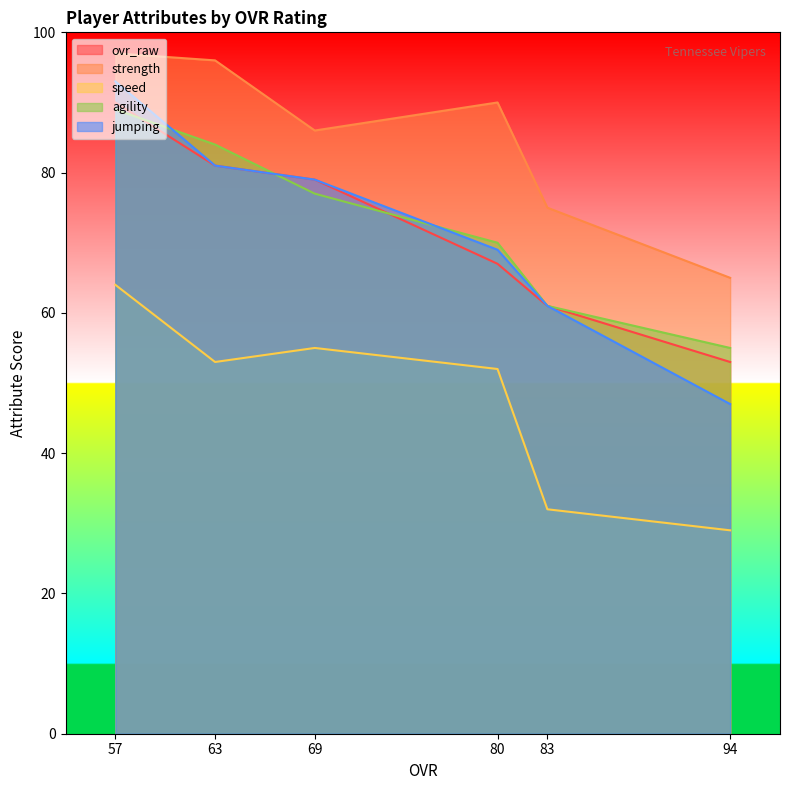

Where is jumping nearest to the value 70?

80